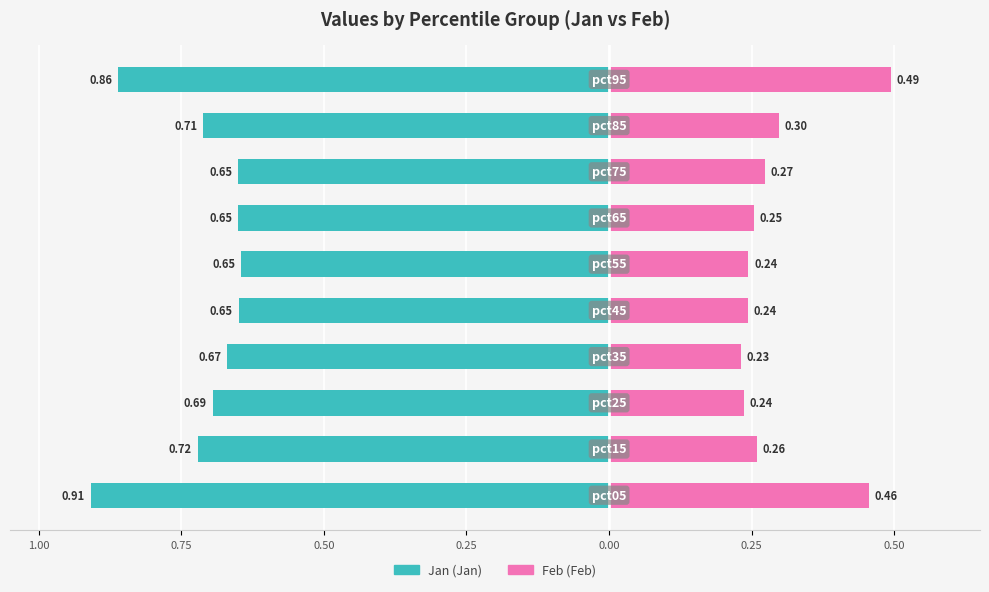

How many categories are shown in the chart?

10